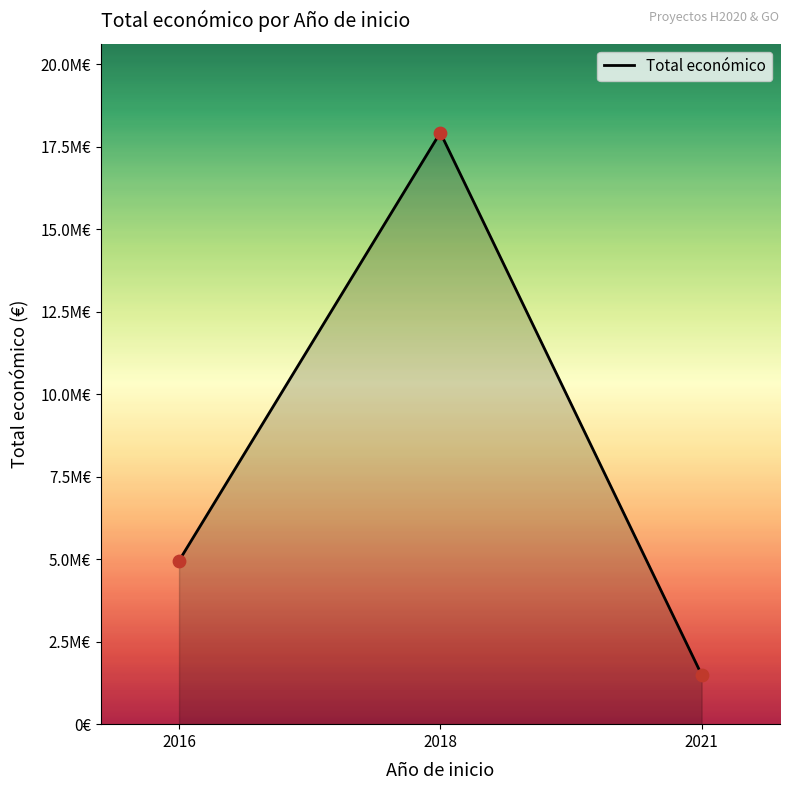

What is the change in value from 2018 to 2021?

-16434412